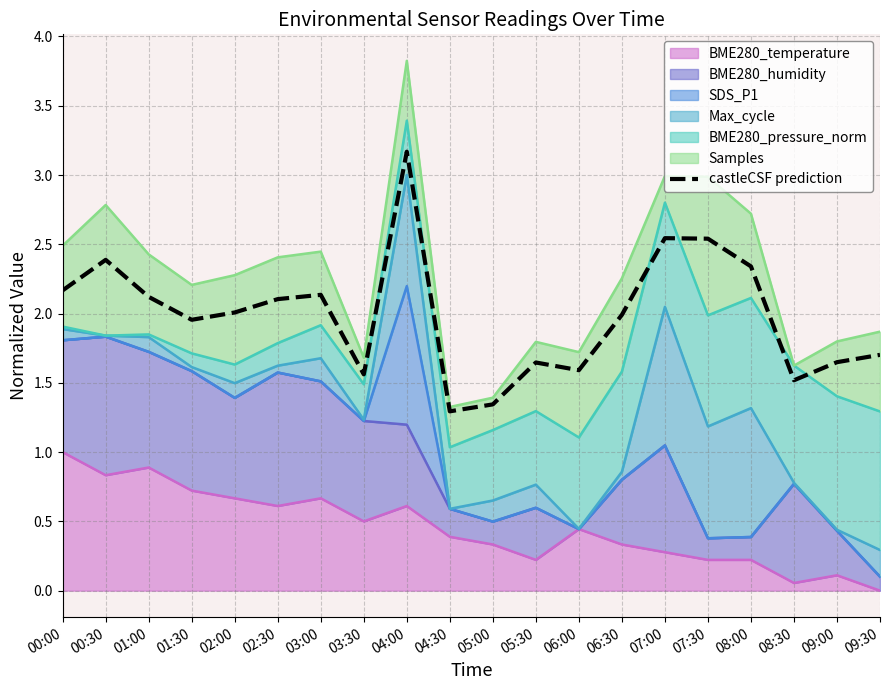

What is the change in value from 04:00 to 07:30?

-0.6